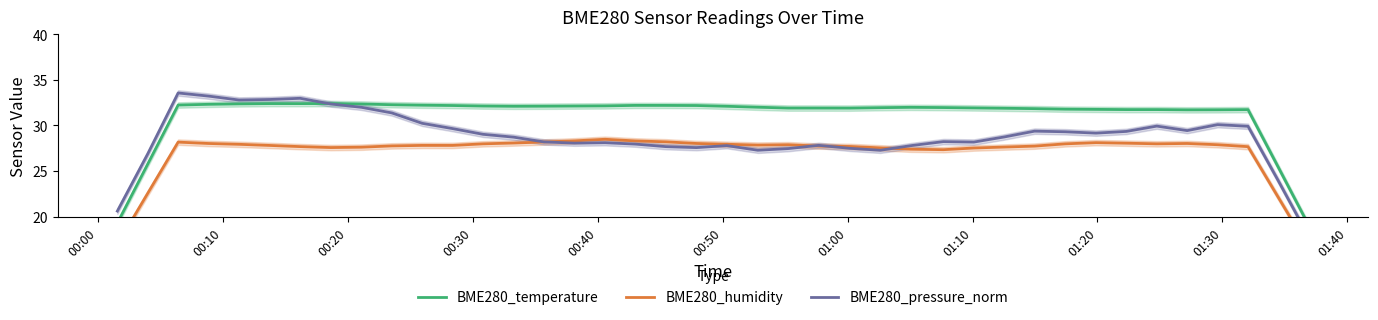

Is the value of BME280_humidity at 01:30 greater than the value of BME280_pressure_norm at 36?

No